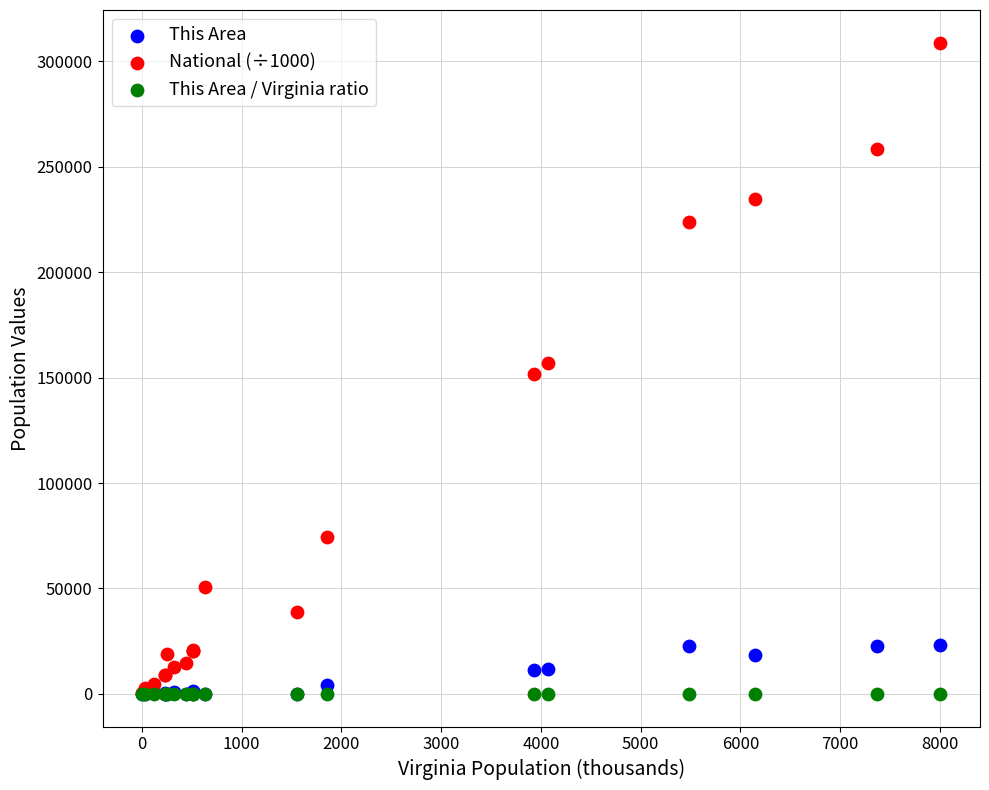

Which series reaches the maximum Y coordinate?

National (÷1000)